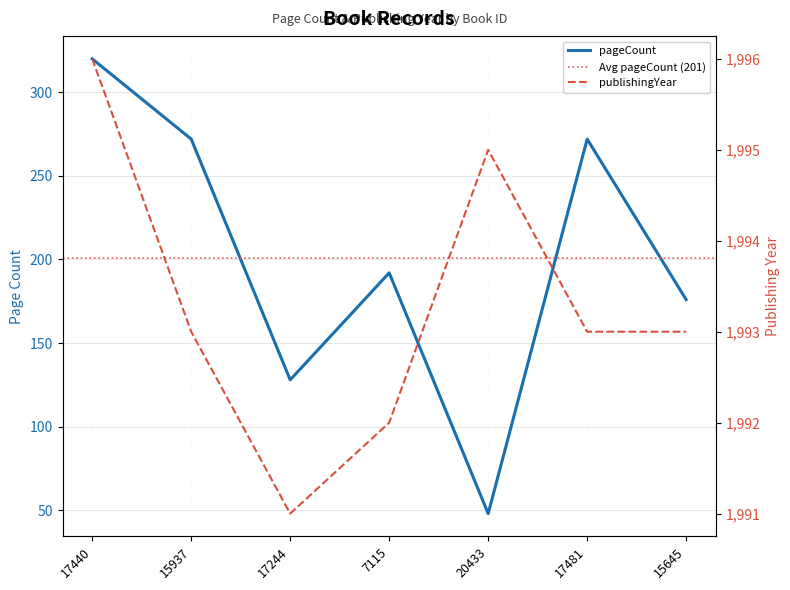

Count the number of categories in the chart.

7